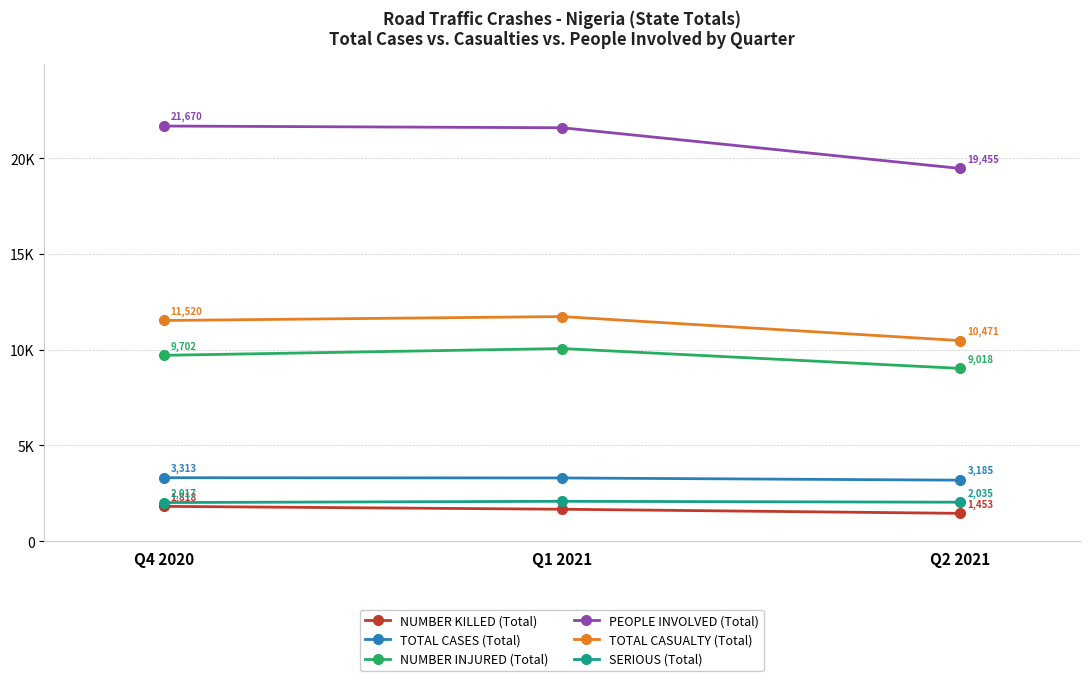

Is it true that NUMBER INJURED (Total) equals 10057 at Q1 2021?

True